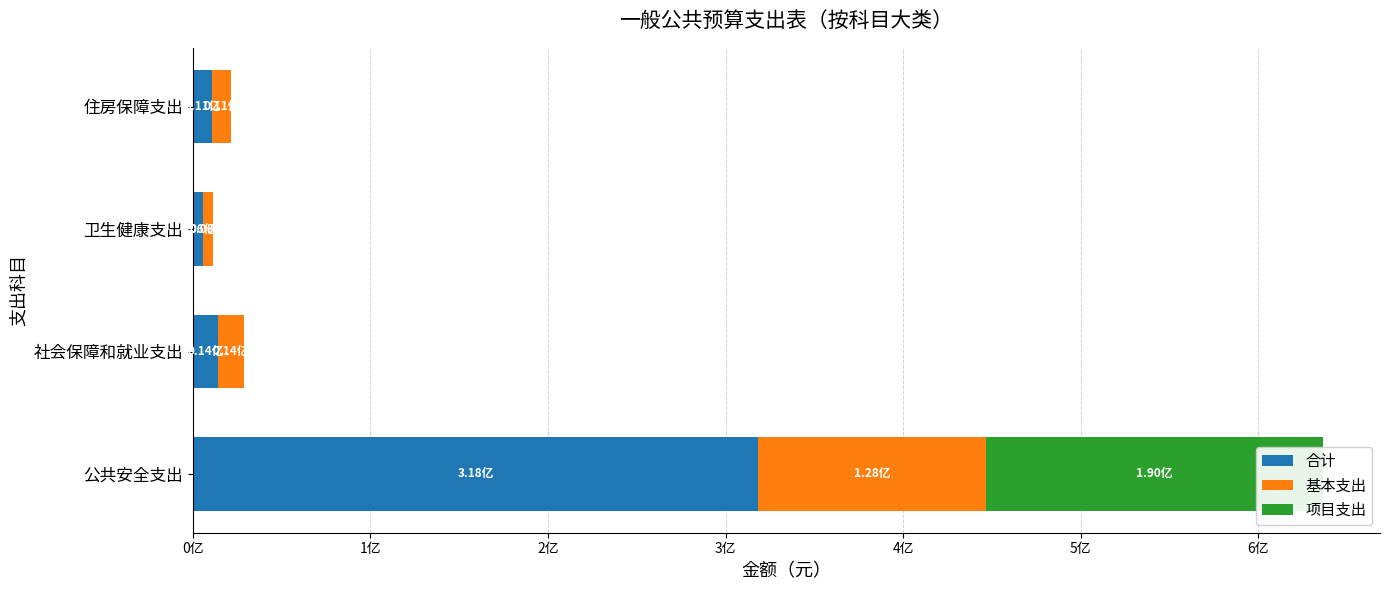

Reading left to right, extract all data points from this chart.

合计: 318401656.3	14395132.2	5659651.5	10687682.4
基本支出: 128258445.8	14395132.2	5659651.5	10687682.4
项目支出: 190143210.5	0.0	0.0	0.0